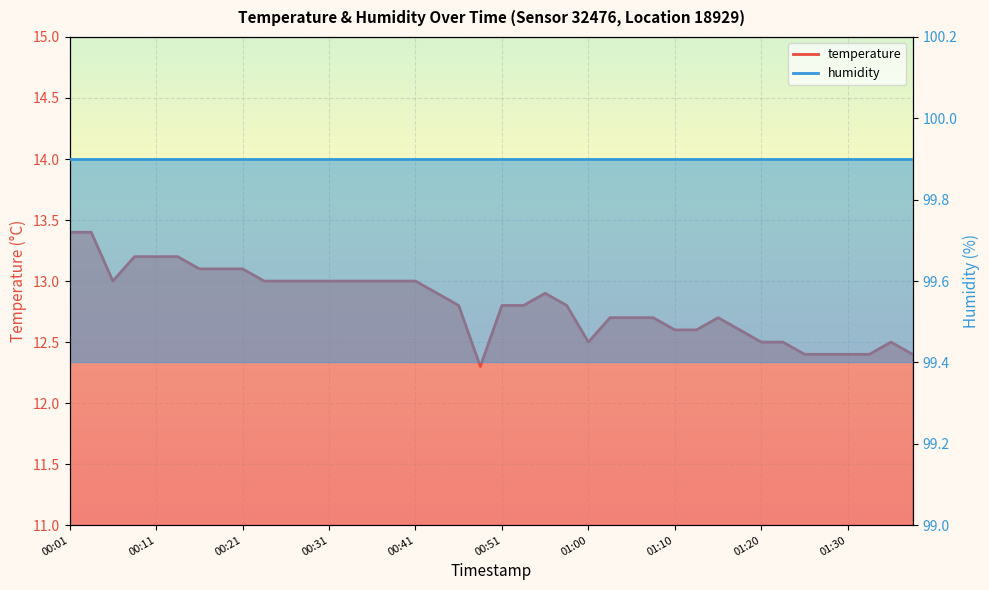

At which category does the chart reach its peak across all series?

00:01